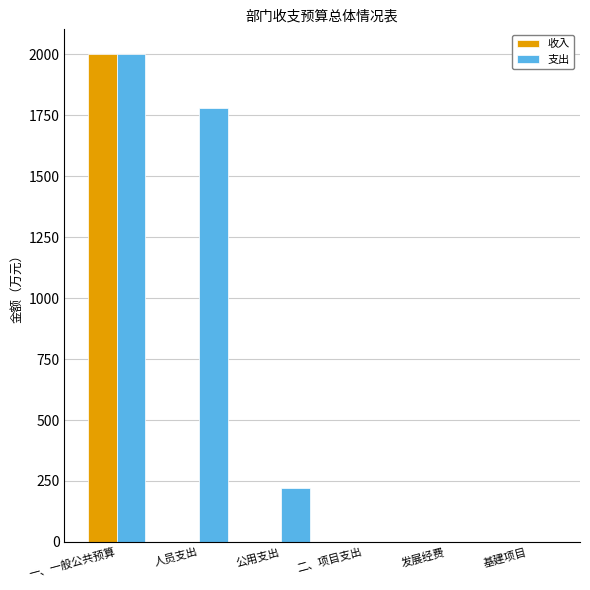

The 收入 series shows 0.0 at 发展经费. True or false?

True